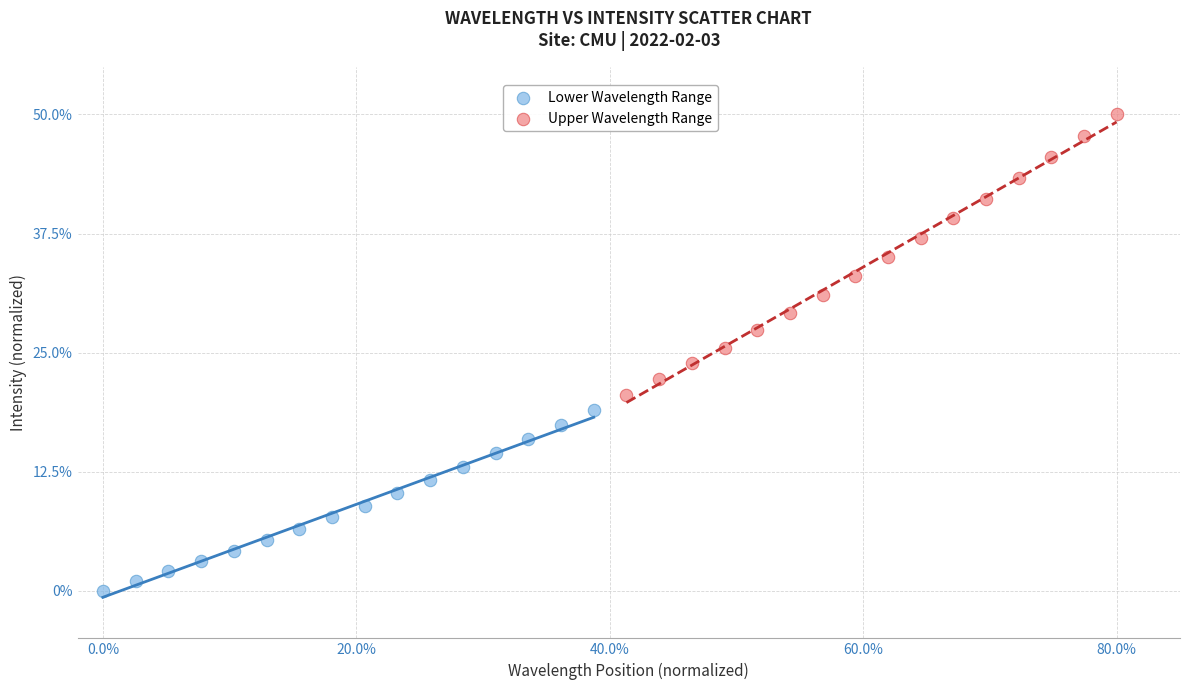

Which series contains the highest Y value?

Upper Wavelength Range